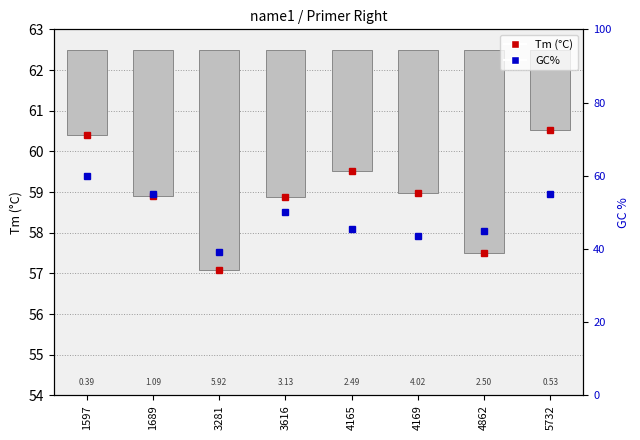

Read the Tm (°C) value at 3281.

57.1